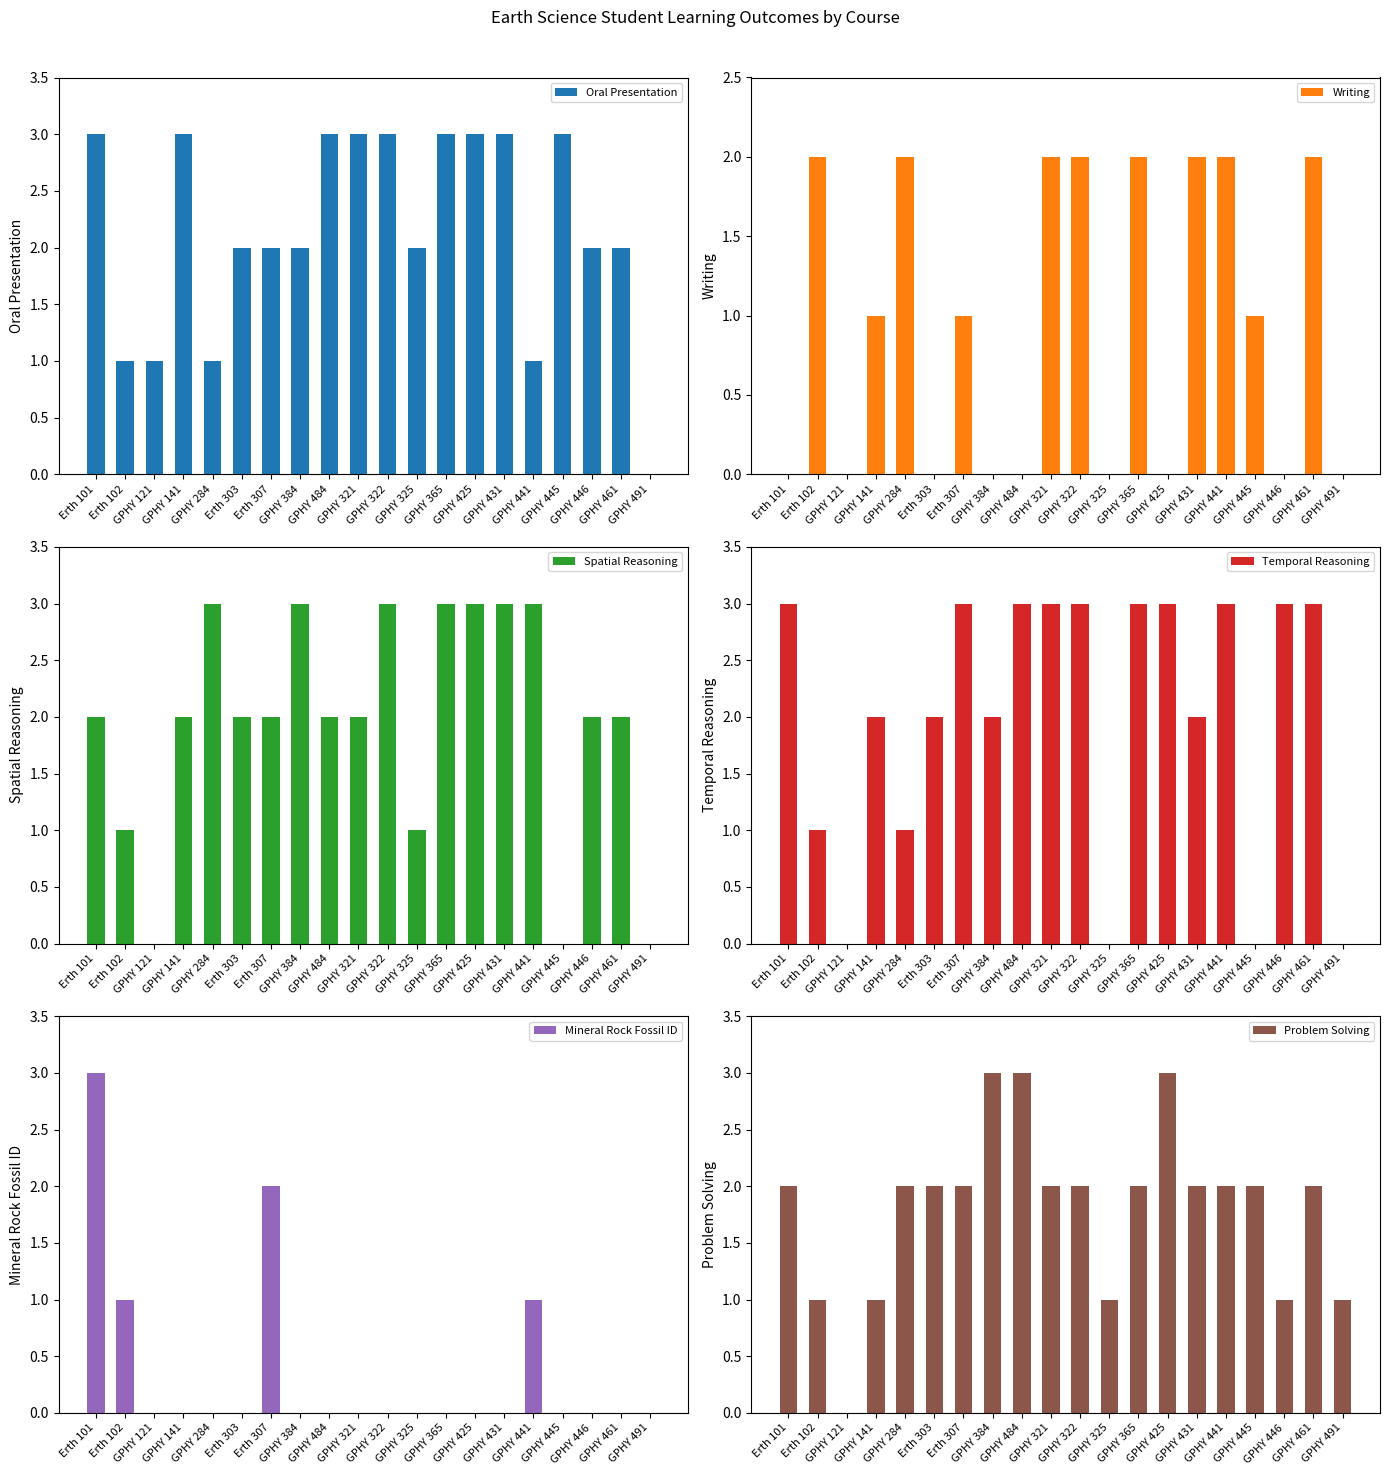

Reading left to right, what are all the values shown in this chart?

Oral Presentation: 3	1	1	3	1	2	2	2	3	3	3	2	3	3	3	1	3	2	2	0
Writing: 0	2	0	1	2	0	1	0	0	2	2	0	2	0	2	2	1	0	2	0
Spatial Reasoning: 2	1	0	2	3	2	2	3	2	2	3	1	3	3	3	3	0	2	2	0
Temporal Reasoning: 3	1	0	2	1	2	3	2	3	3	3	0	3	3	2	3	0	3	3	0
Mineral Rock Fossil ID: 3	1	0	0	0	0	2	0	0	0	0	0	0	0	0	1	0	0	0	0
Problem Solving: 2	1	0	1	2	2	2	3	3	2	2	1	2	3	2	2	2	1	2	1